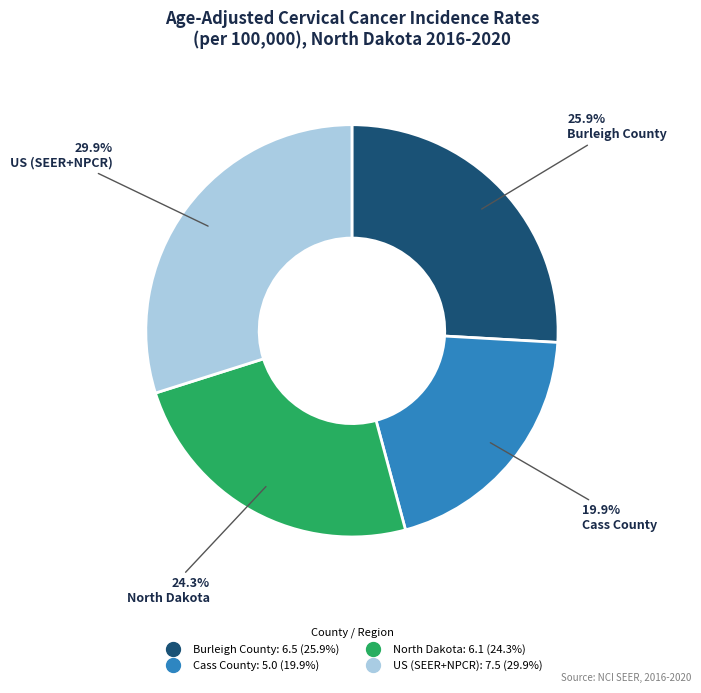

What percentage is the Cass County slice, to the nearest percent?

20%